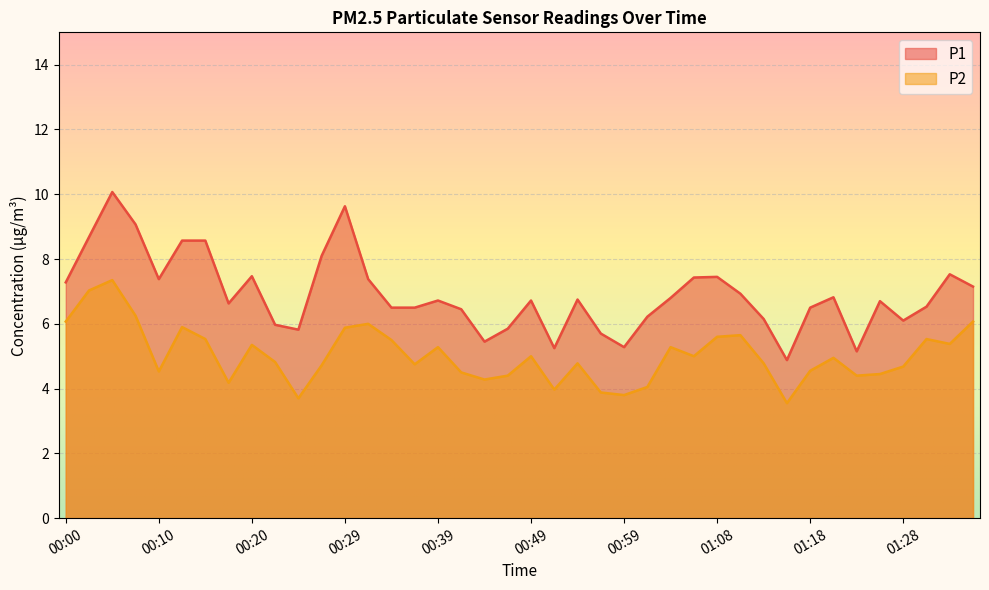

True or false: P2 and P1 cross at least once.

False